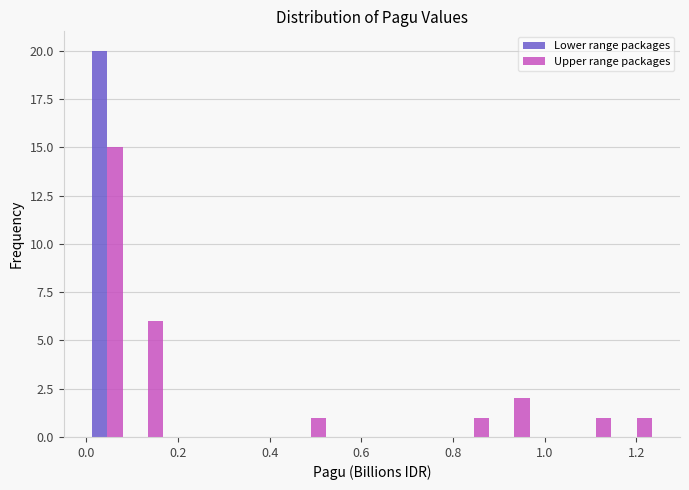

In the Upper range packages series, which range on the x-axis has the tallest bar?

0.00 to 0.08